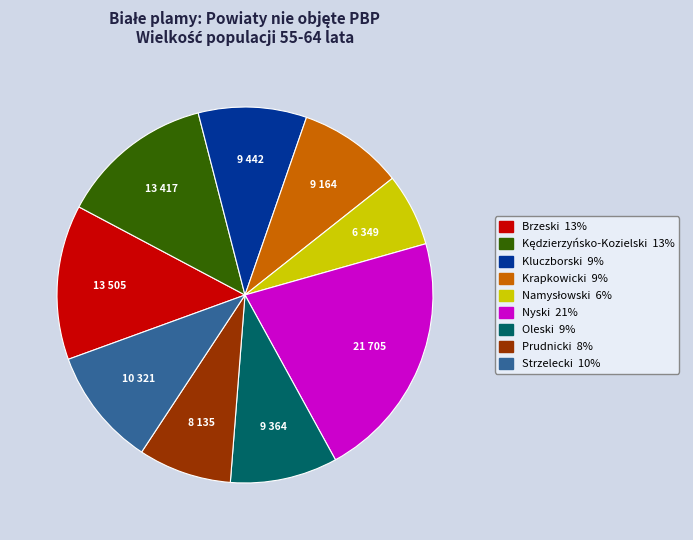

Approximately how many times larger is the value at Prudnicki compared to Krapkowicki?

0.9